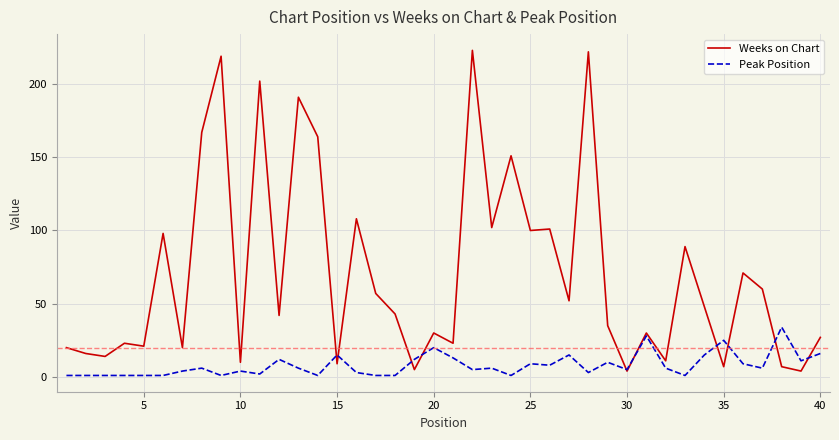

In Weeks on Chart, how many points are higher than both neighbors (excluding endpoints)?

14